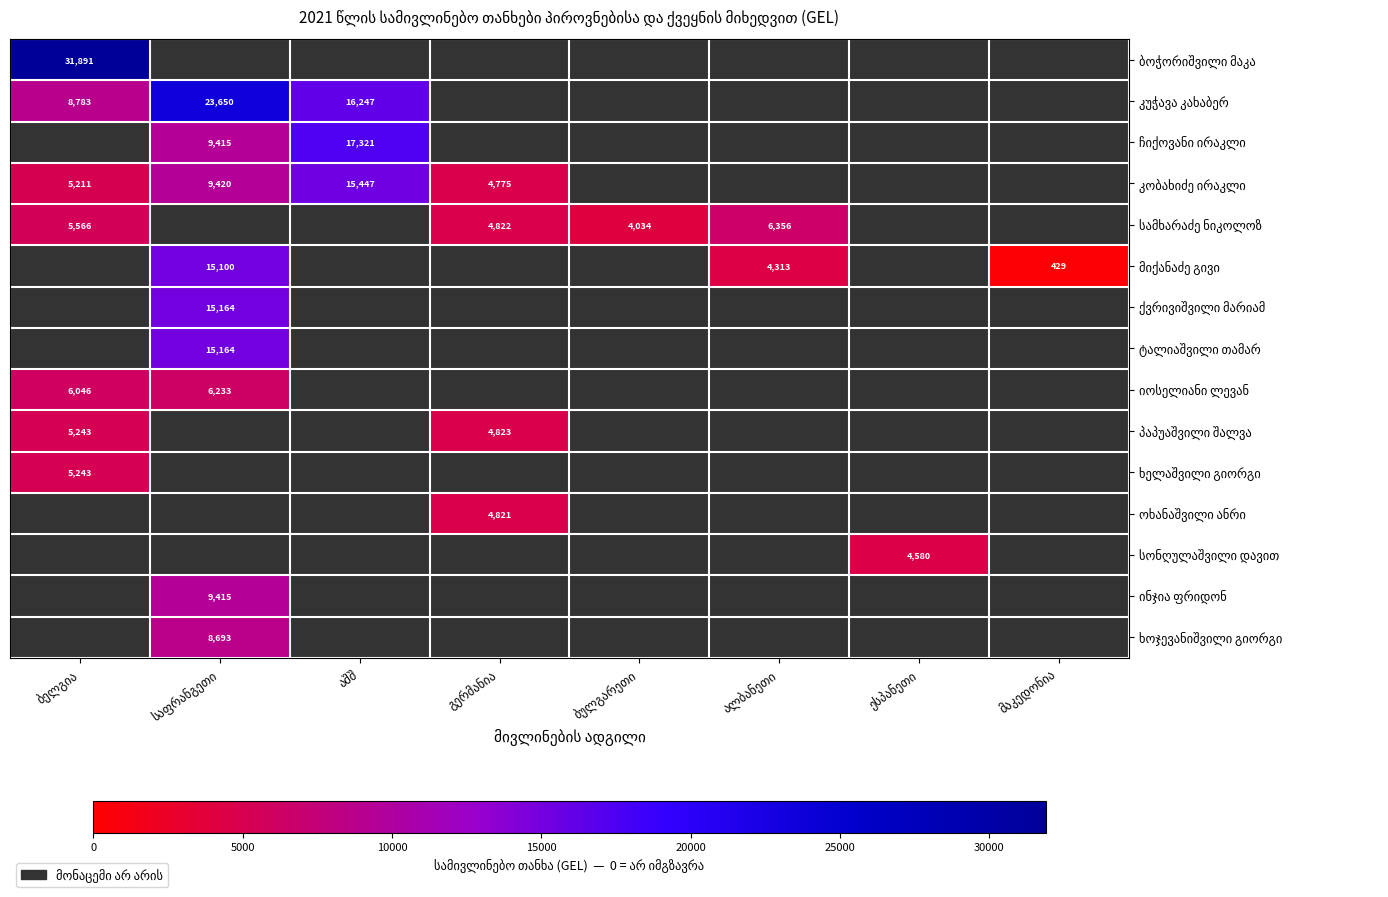

Which series has the largest range (max minus min)?

კუჭავა კახაბერ